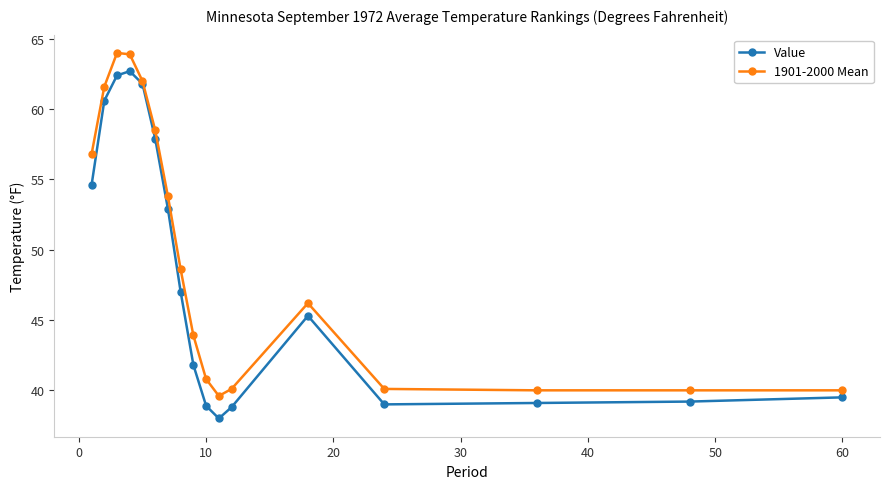

True or false: 1901-2000 Mean has more than 1 points higher than both neighbors.

True